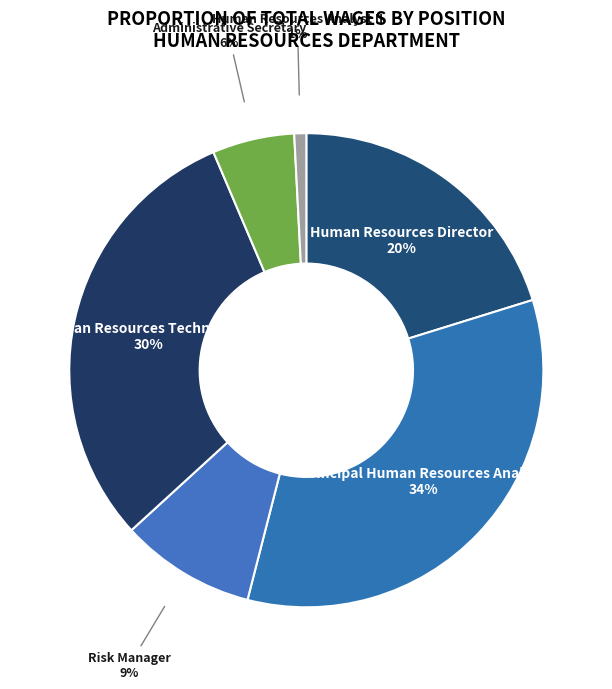

To the nearest percent, what portion does Human Resources Technician II represent?

30%